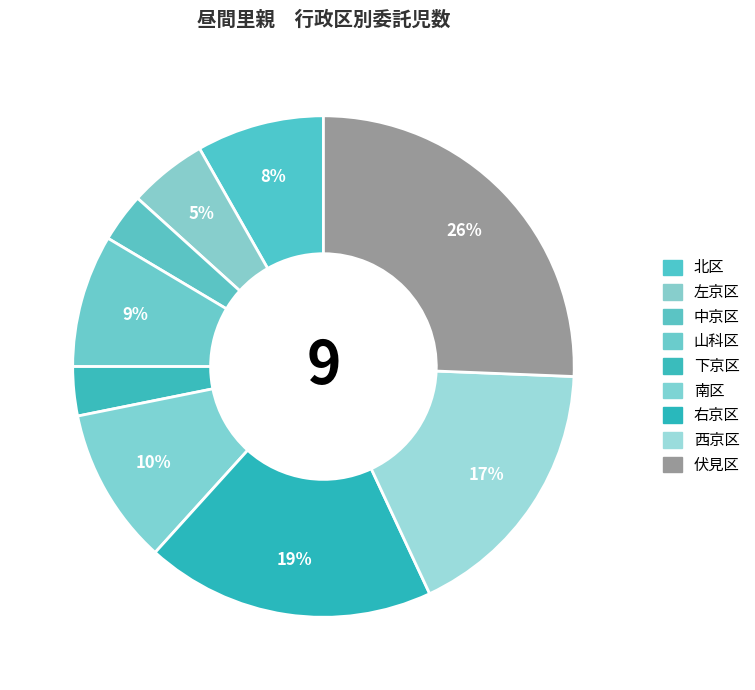

Rank the categories by value from lowest to highest.

中京区, 下京区, 左京区, 北区, 山科区, 南区, 西京区, 右京区, 伏見区